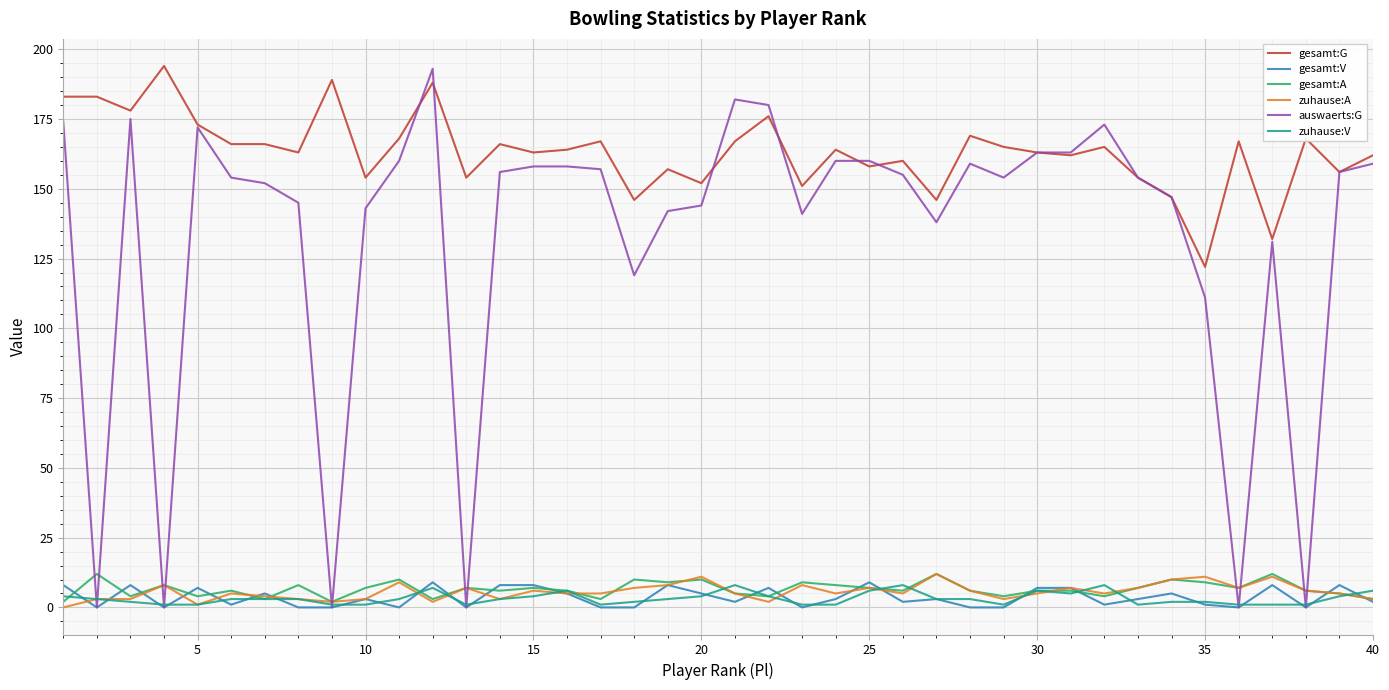

True or false: zuhause:V and gesamt:G cross at least once.

False